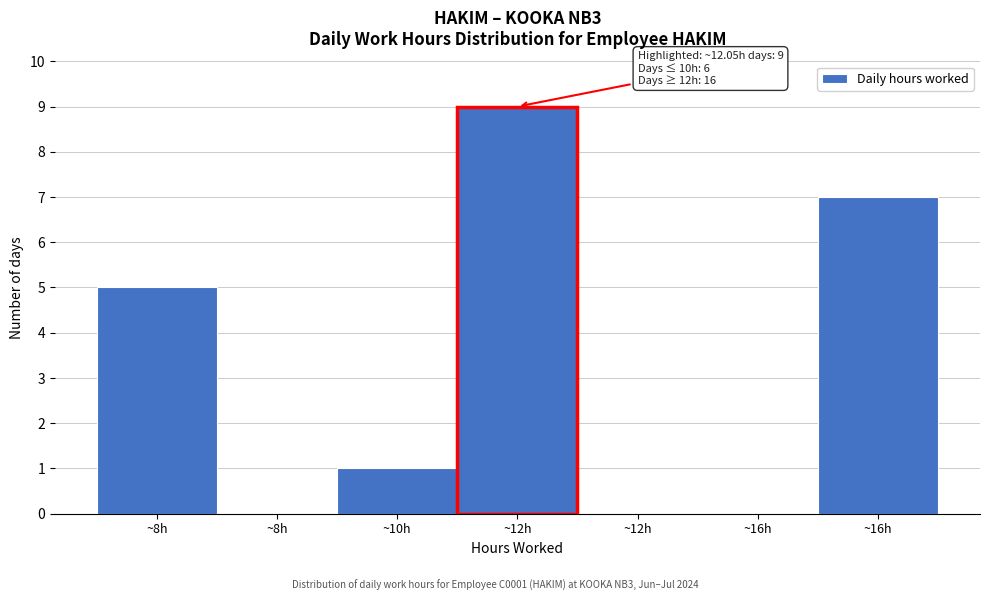

Count the number of data series in this chart.

1